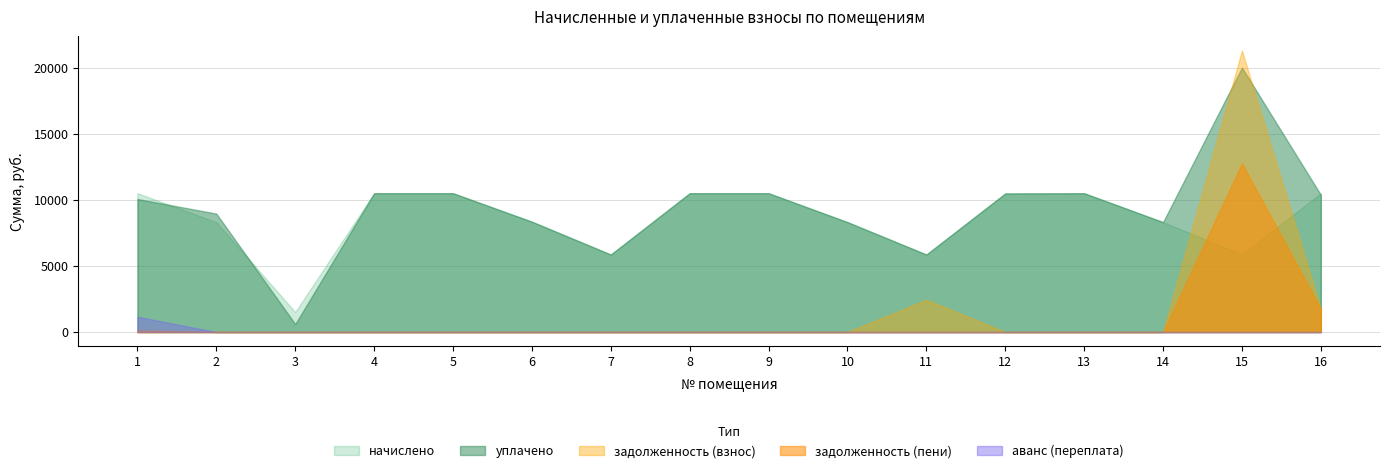

True or false: задолженность (взнос) has more than 0 interior local peaks.

True